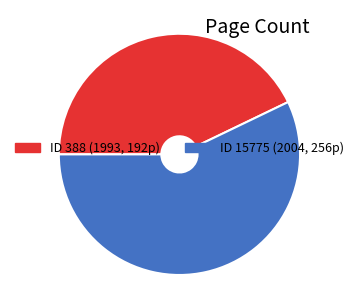

Does any single category account for the majority?

Yes